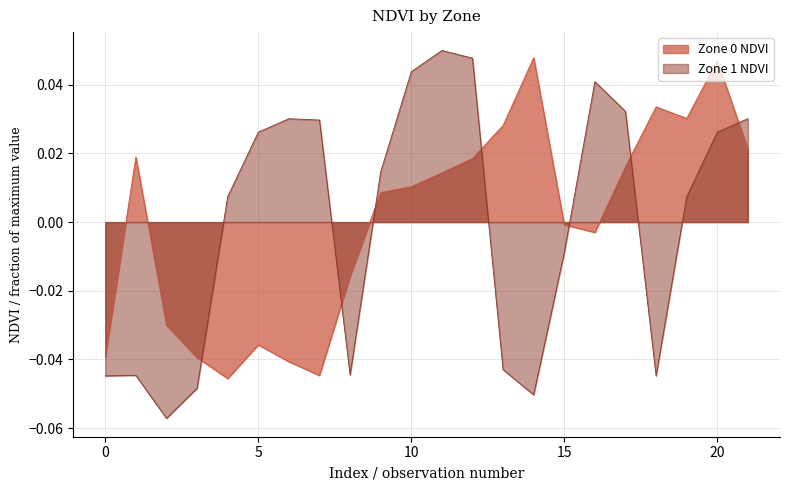

The Zone 1 NDVI series shows 0.0 at 16. True or false?

False